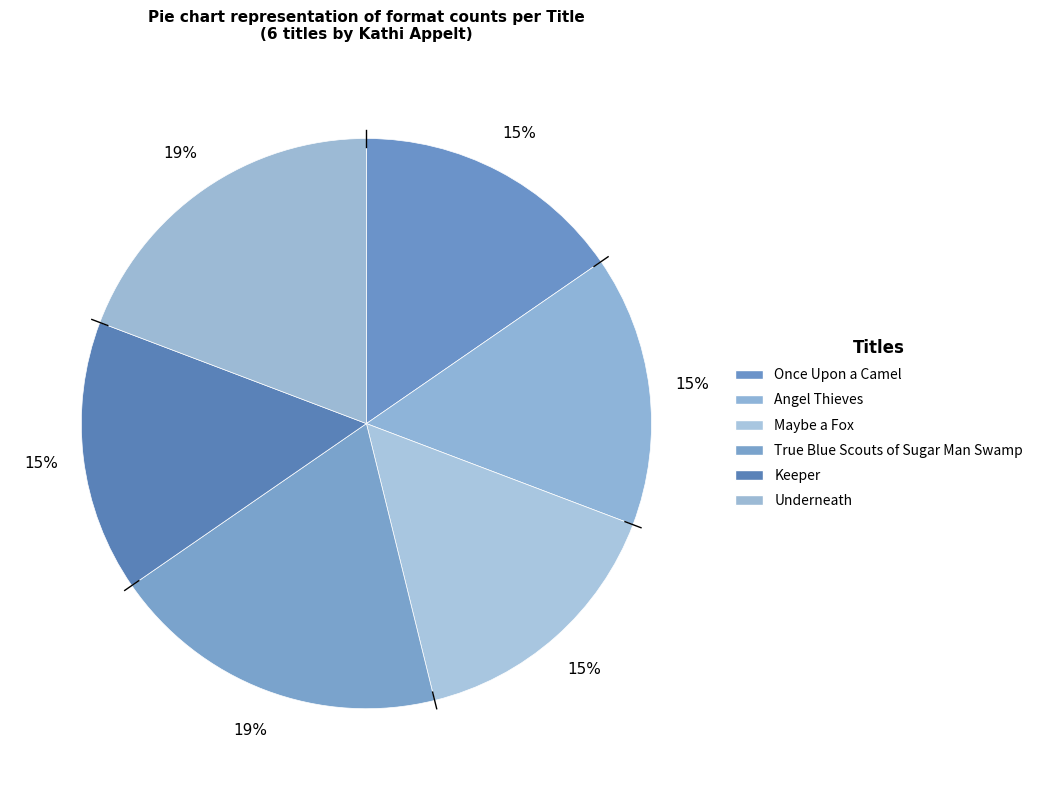

Is Keeper the majority of the pie?

No